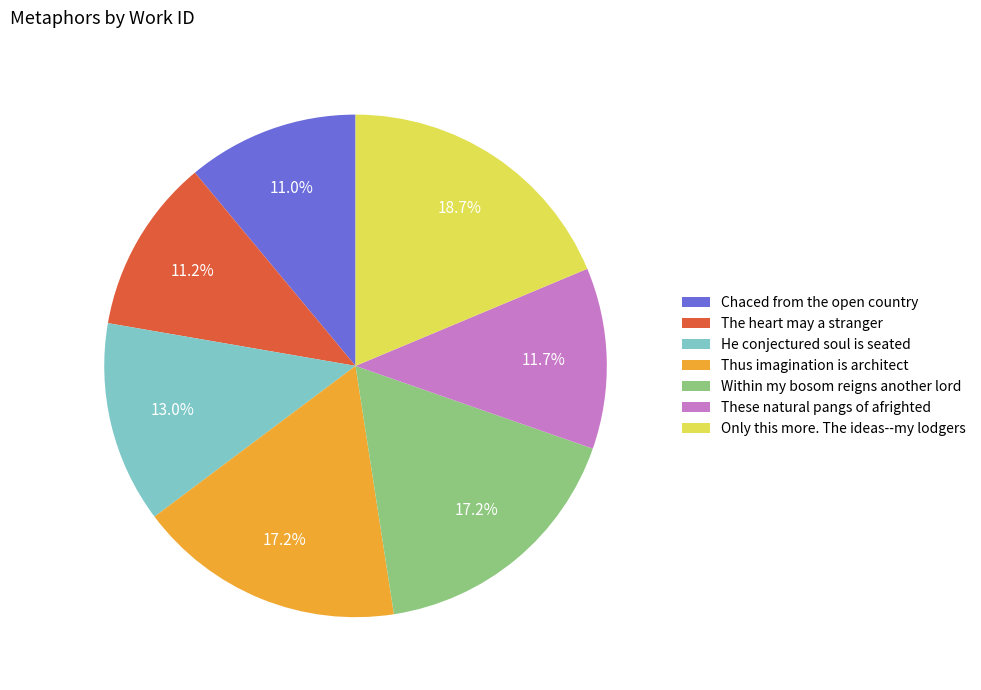

Combined, do Within my bosom reigns another lord and The heart may a stranger account for over 50%?

No